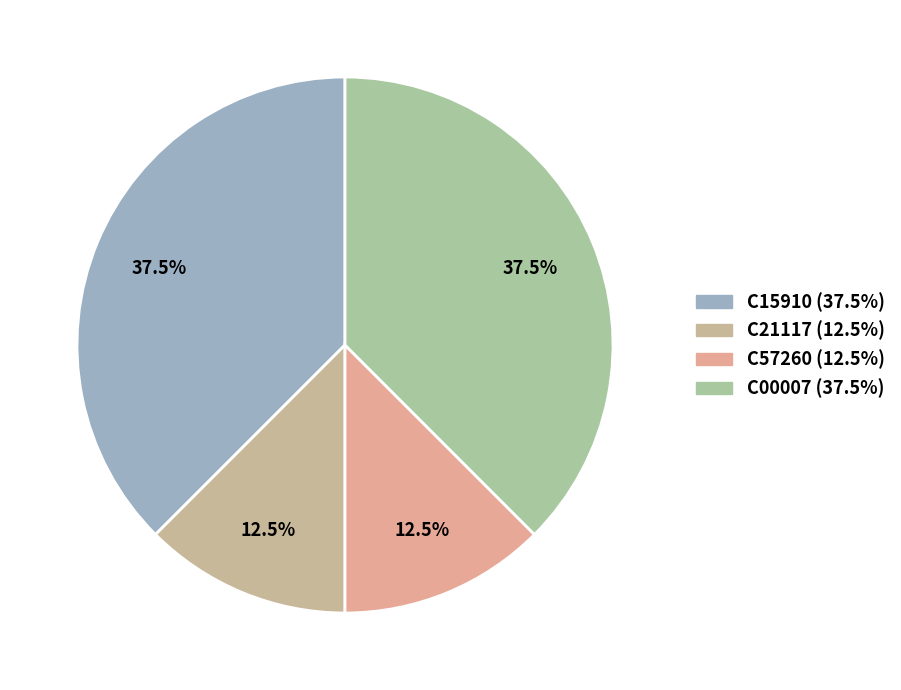

Between C00007 and C21117, which is larger?

C00007